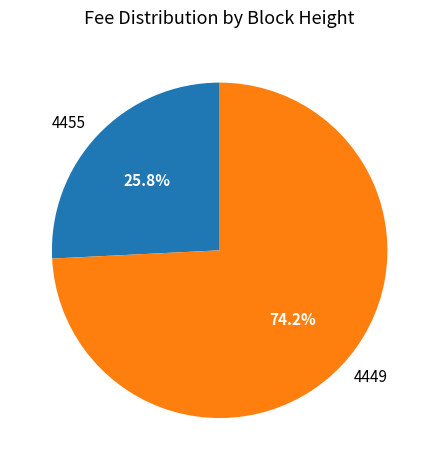

Which category has the smallest portion of the pie?

4455